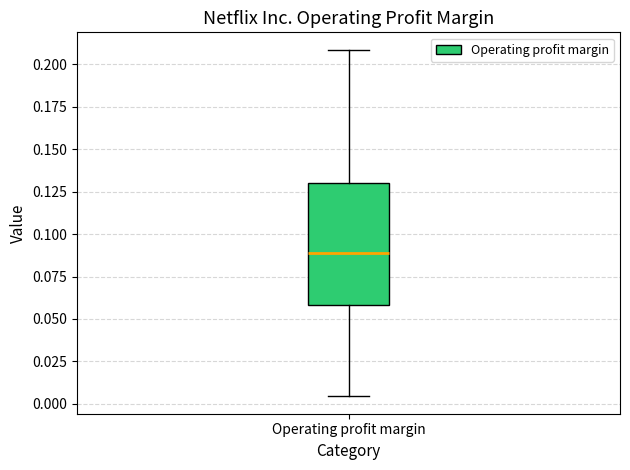

Transcribe this box plot: give where the median line is, the range the box spans, and where the two whiskers end, as read against the y-axis. The values are not printed on the chart, so give them approximately, as read against the axis.

median 0.090, box 0.060 to 0.130, whiskers 0.005 to 0.210